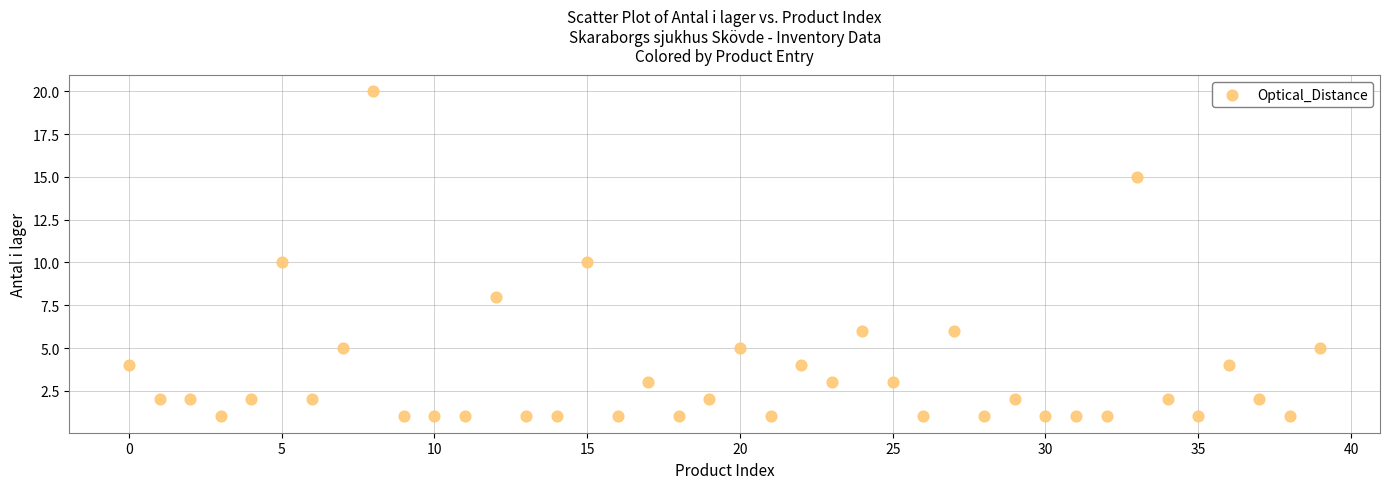

What is the range of Y values (max minus min)?

19